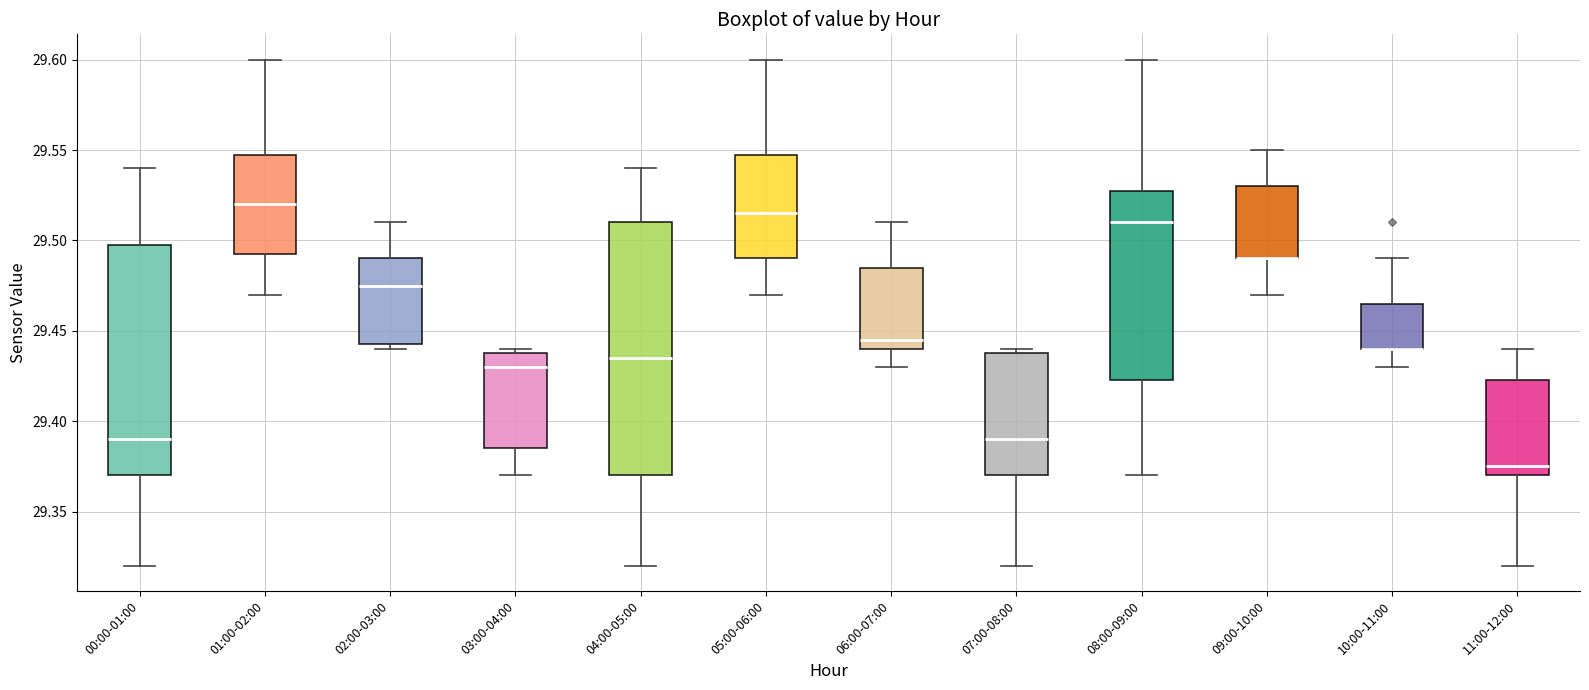

Where does the median line of the box for 04:00-05:00 sit on the y-axis? The values are not printed on the chart, so give them approximately, as read against the axis.

29.435